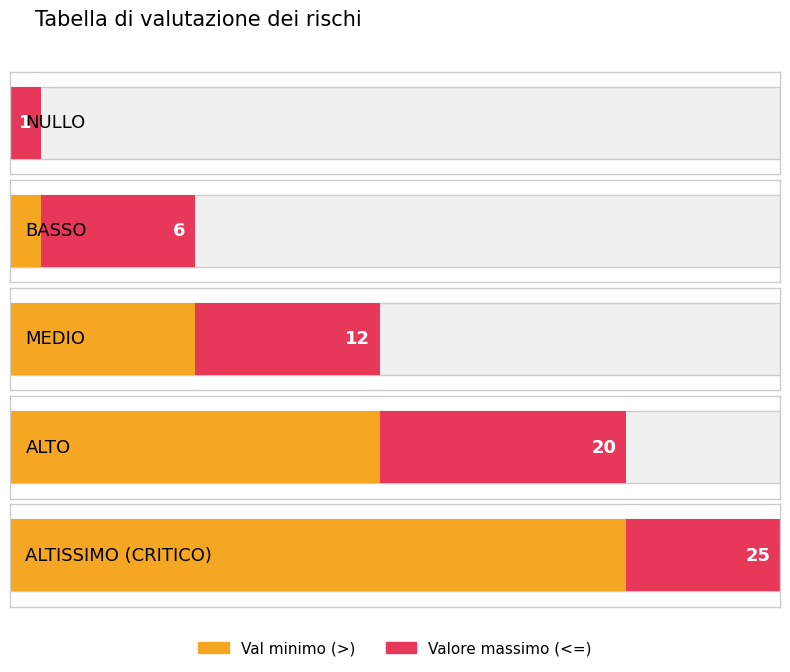

List the labels in order of Val minimo (>) value, smallest first.

NULLO, BASSO, MEDIO, ALTO, ALTISSIMO (CRITICO)